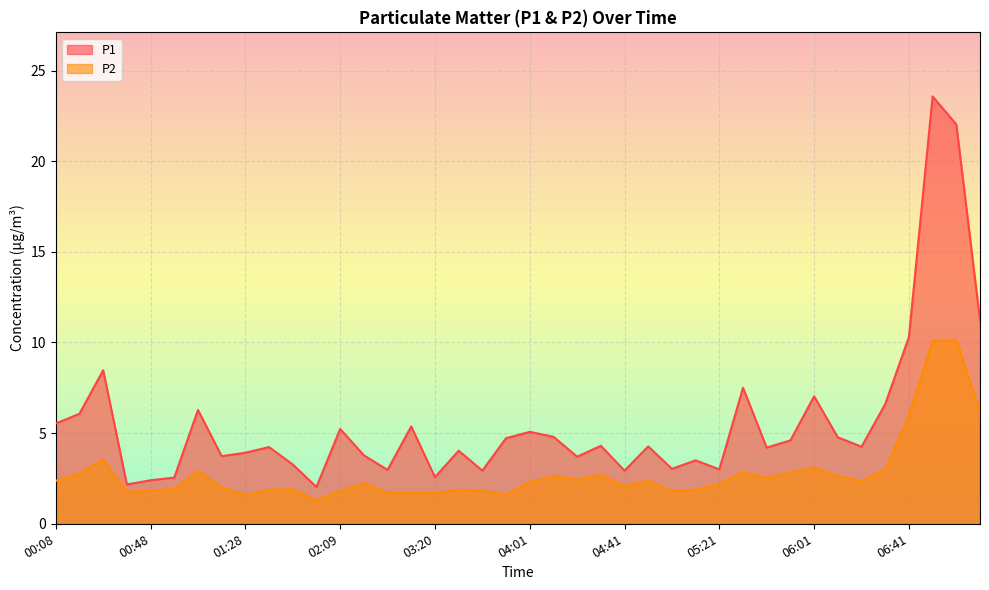

At how many categories does at least one series exceed 21?

2